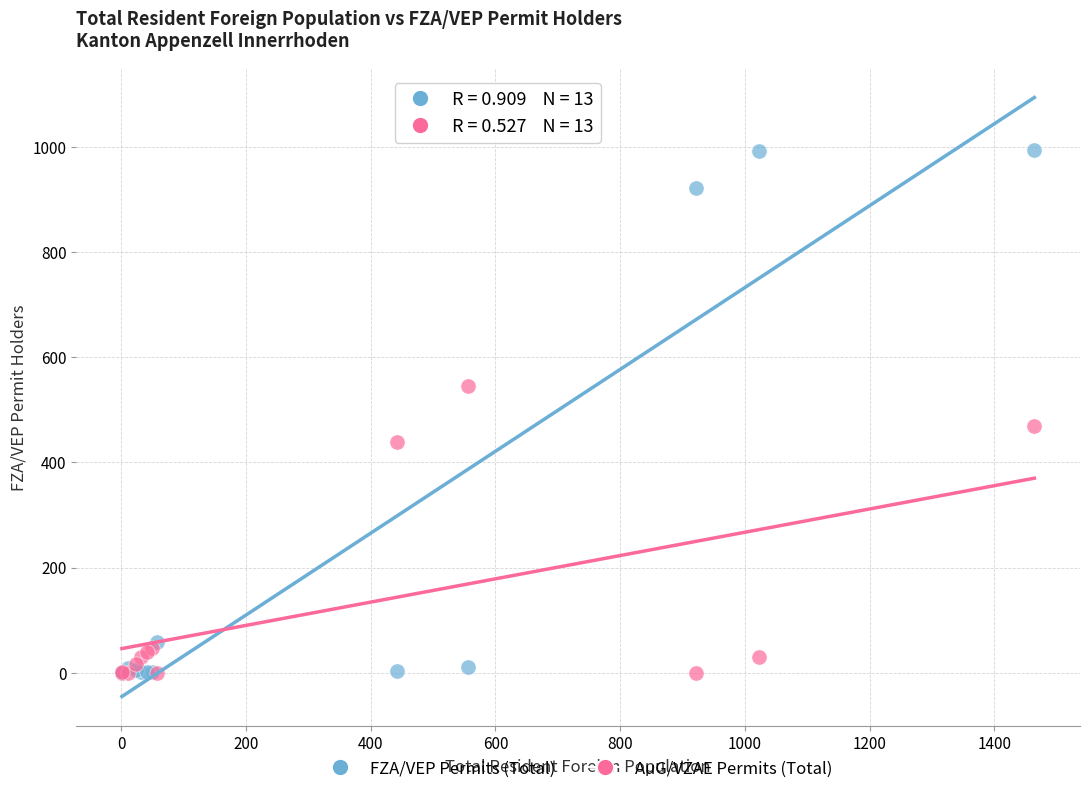

Which series has the widest spread of Y values?

FZA/VEP Permits (Total)